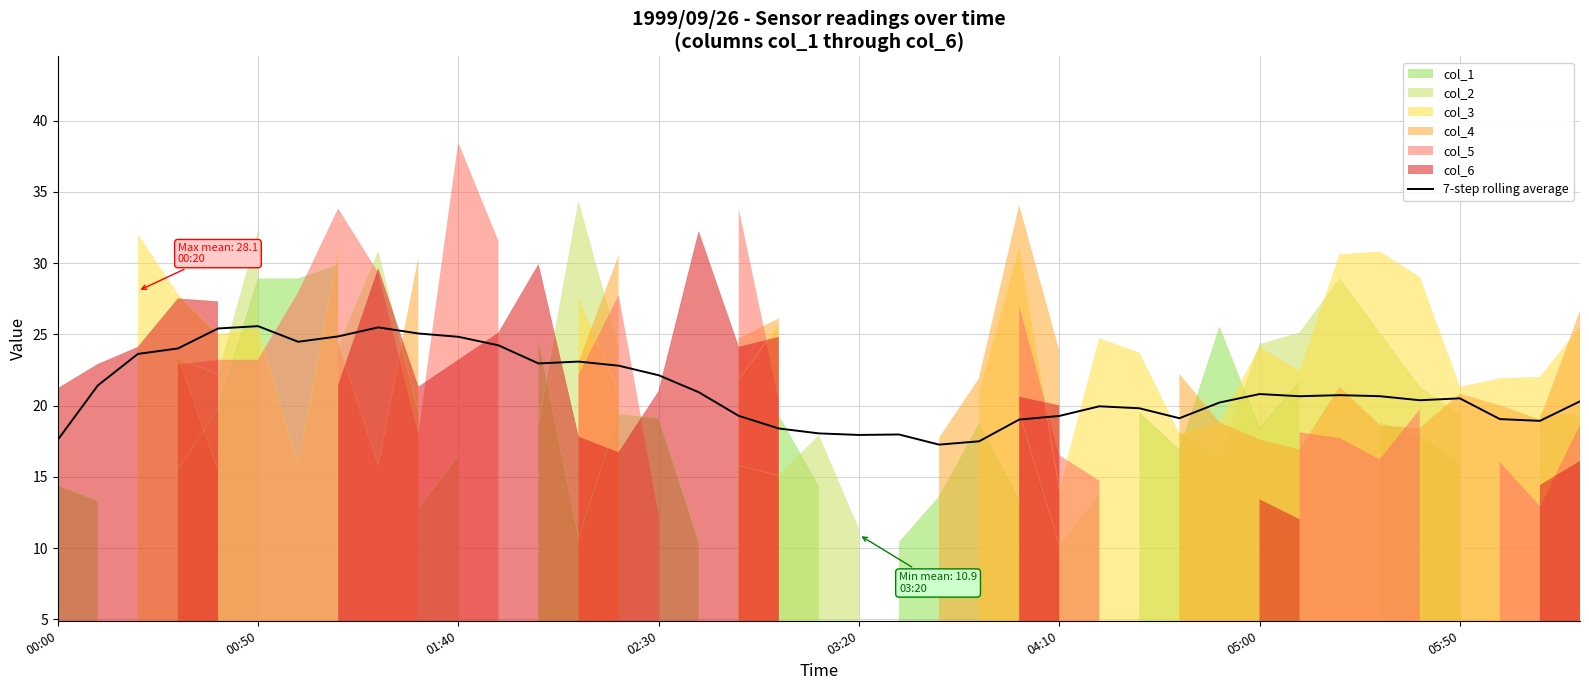

What is the maximum value for 7-step rolling average?

25.6